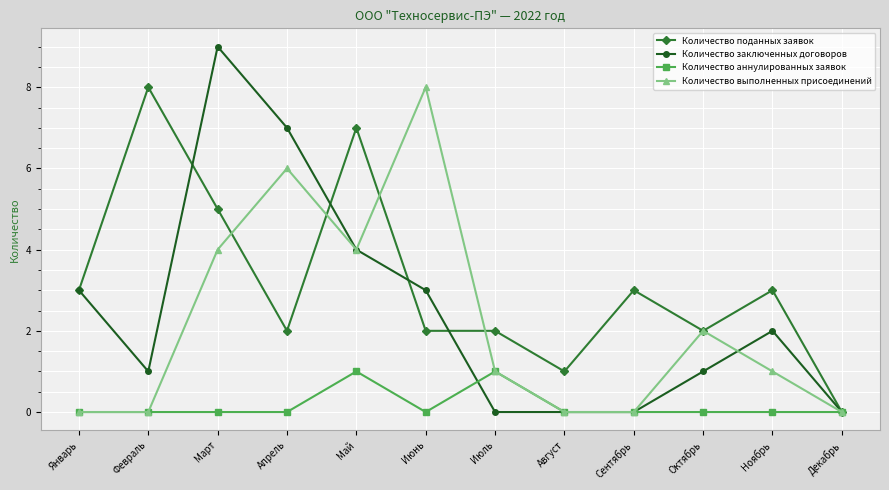

True or false: Количество аннулированных заявок has a value of -1 at Сентябрь.

False